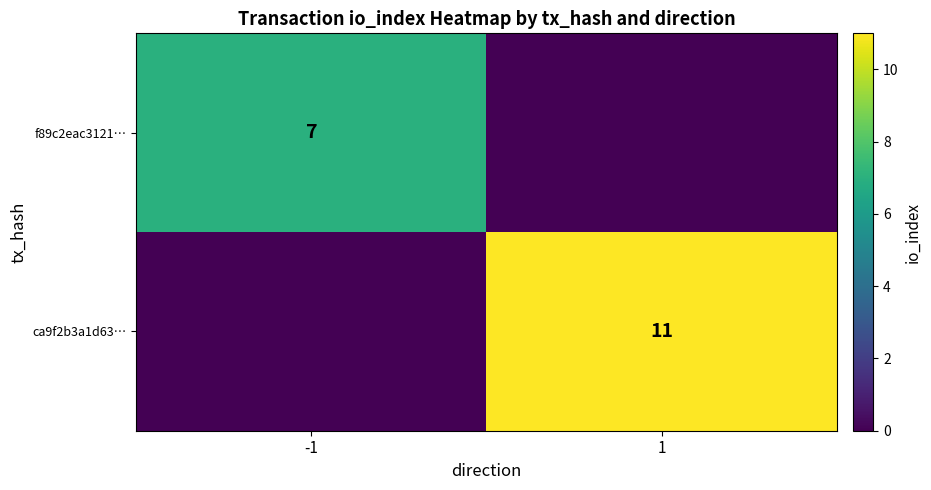

True or false: ca9f2b3a1d63… has a value of 11 at 1.

True